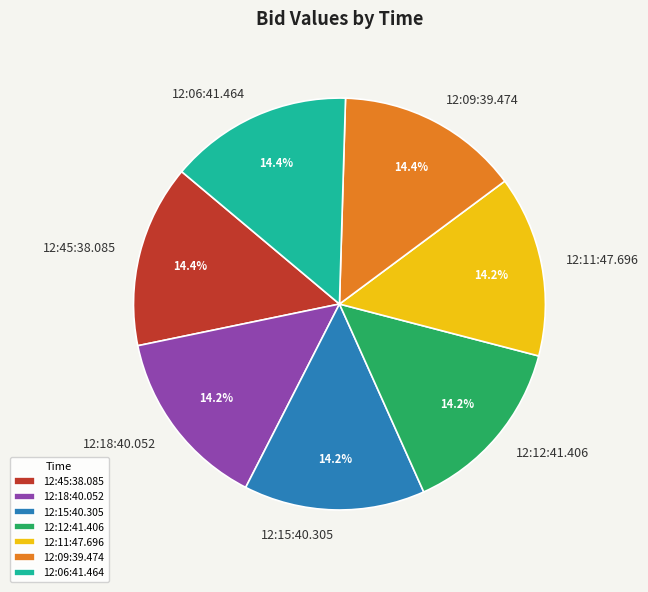

To the nearest percent, what portion does 12:12:41.406 represent?

14%